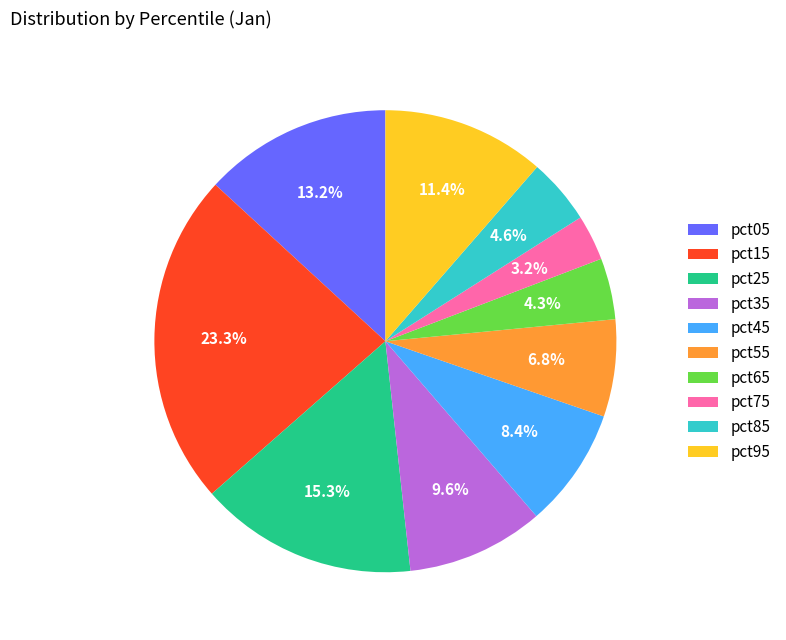

True or false: pct15 accounts for 23% of the total.

True